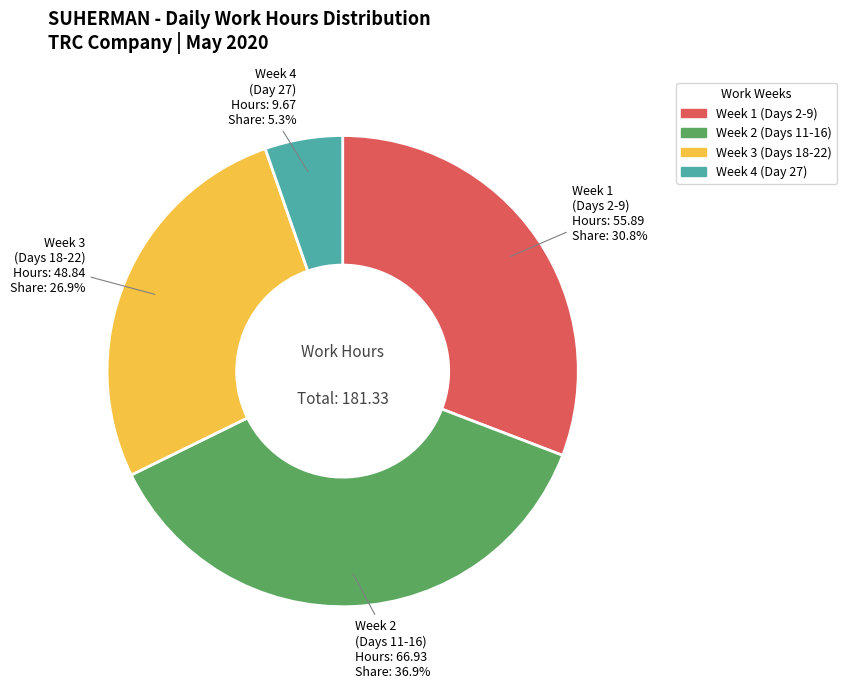

Does any single category account for the majority?

No